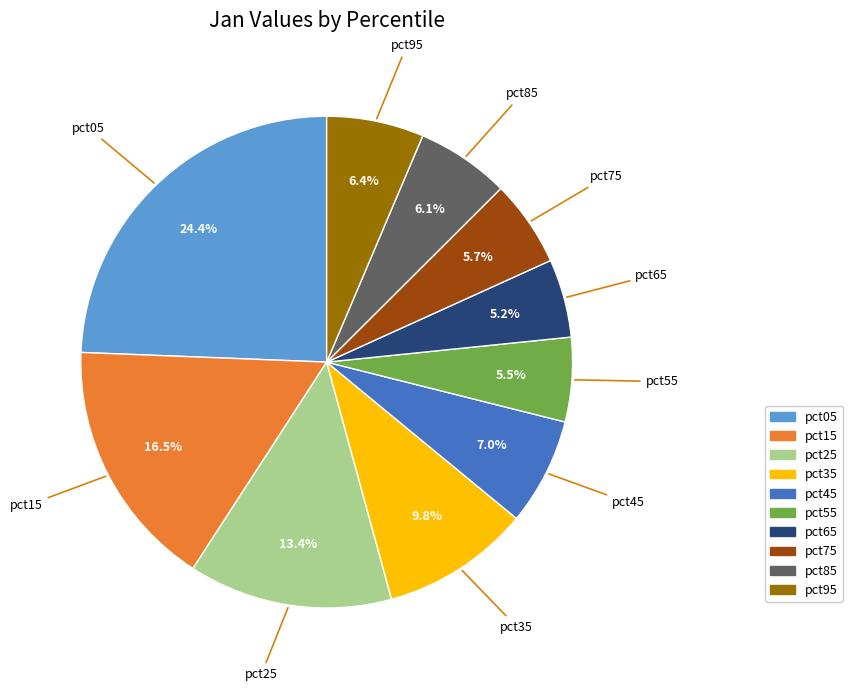

The pct05 slice represents 24% of the pie. True or false?

True